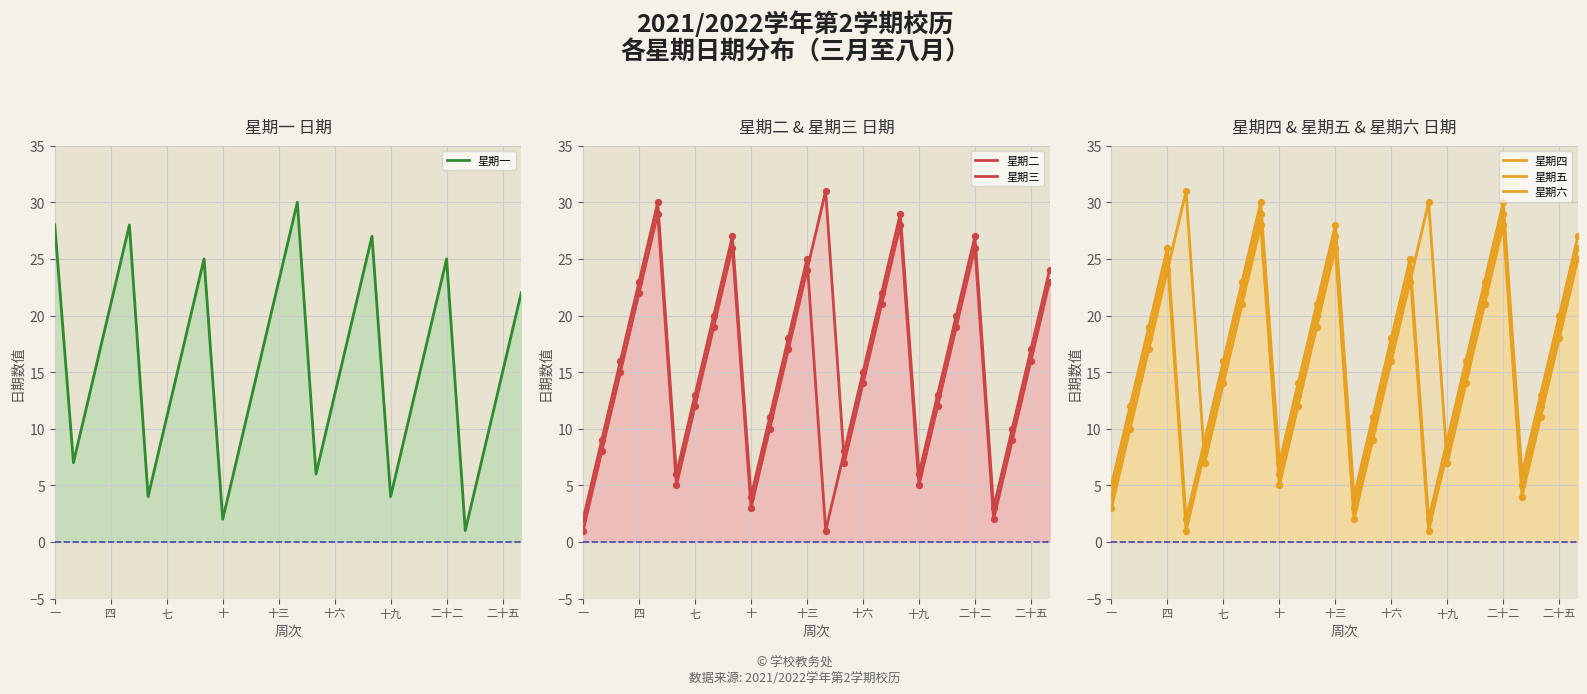

Is the value of 星期三 at 25 greater than the value of 星期二 at 19?

Yes